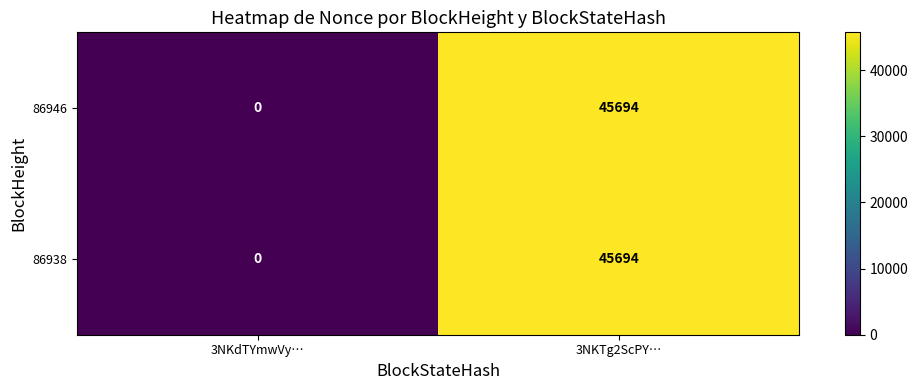

Reading right to left, transcribe all the data shown in this chart.

86946: 45694	0
86938: 45694	0